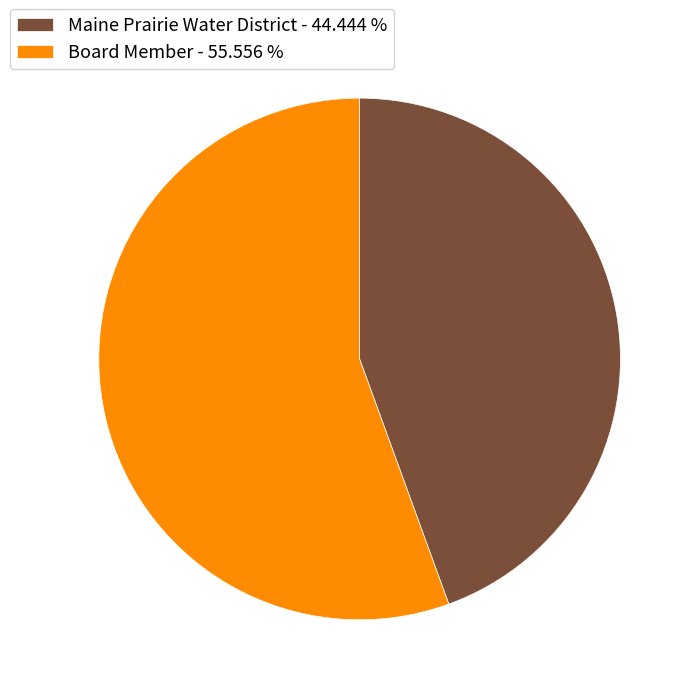

Is the sum of Board Member - 55.556 % and Maine Prairie Water District - 44.444 % greater than half?

Yes